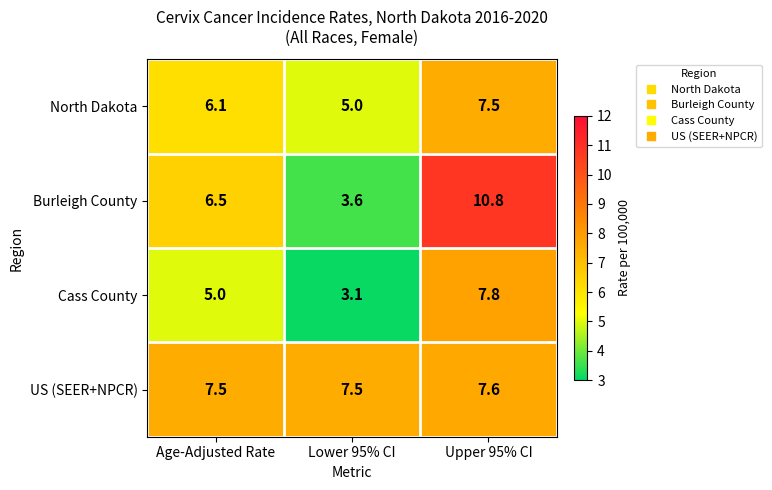

Is it true that North Dakota equals 5.1 at Upper 95% CI?

False